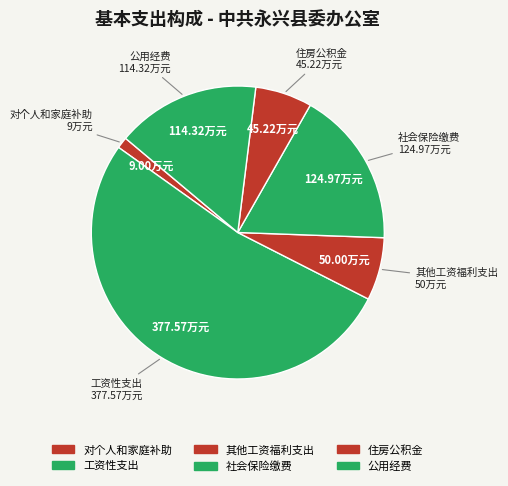

Is the sum of 社会保险缴费 and 工资性支出 greater than half?

Yes